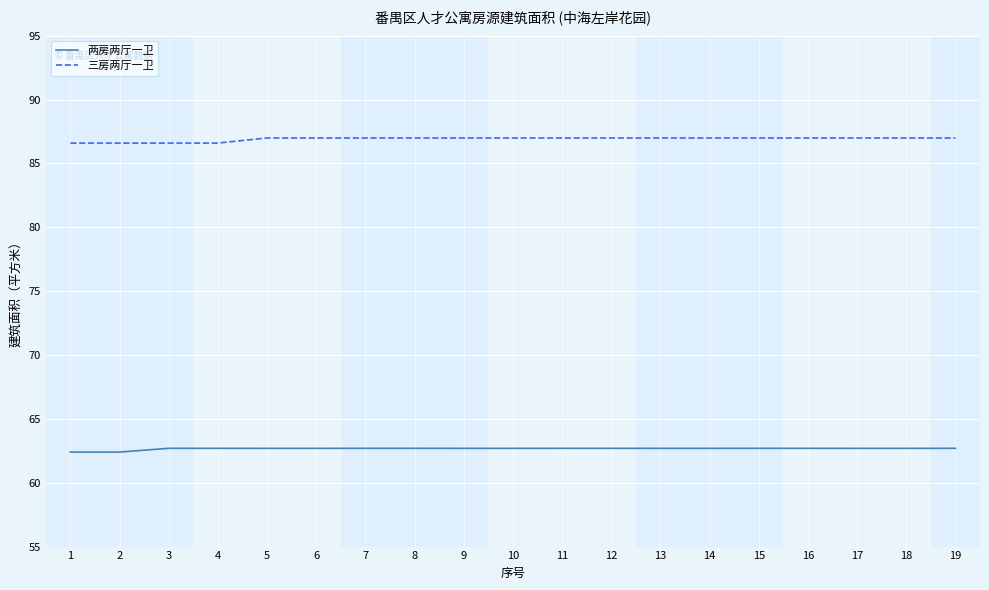

Count the 两房两厅一卫 values in the range 62 to 63.

19